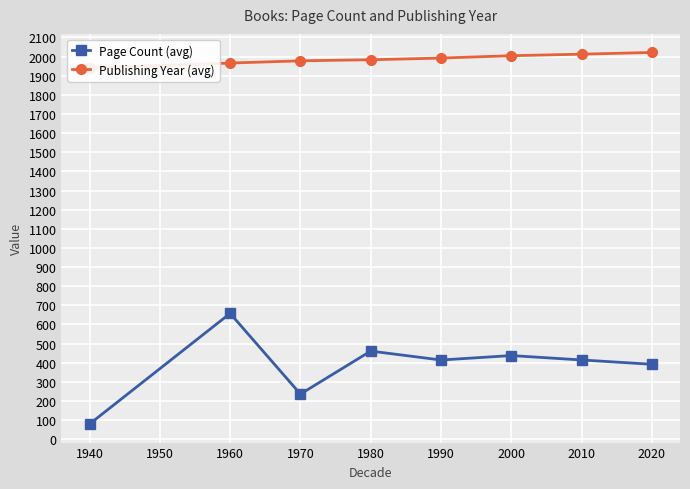

Which category has the lowest value in the Page Count (avg) series?

1940